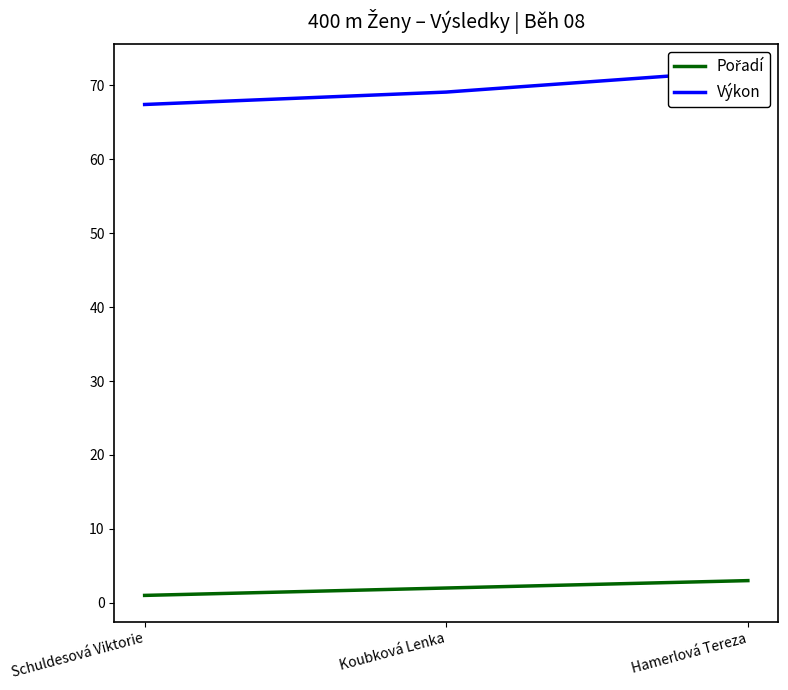

Between Schuldesová Viktorie and Hamerlová Tereza, which series saw the biggest shift?

Výkon